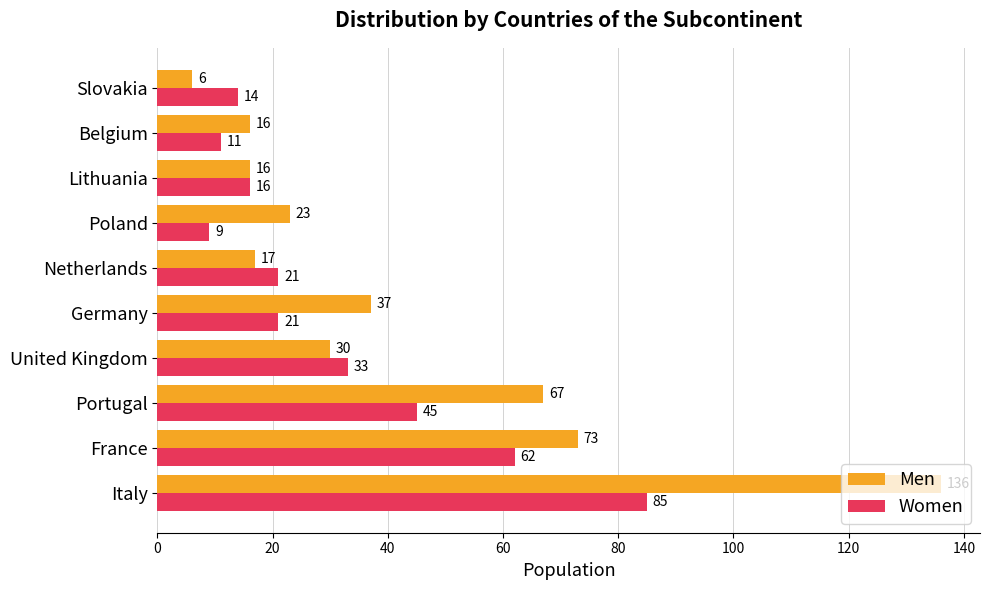

True or false: Women has a value of 16 at Lithuania.

True